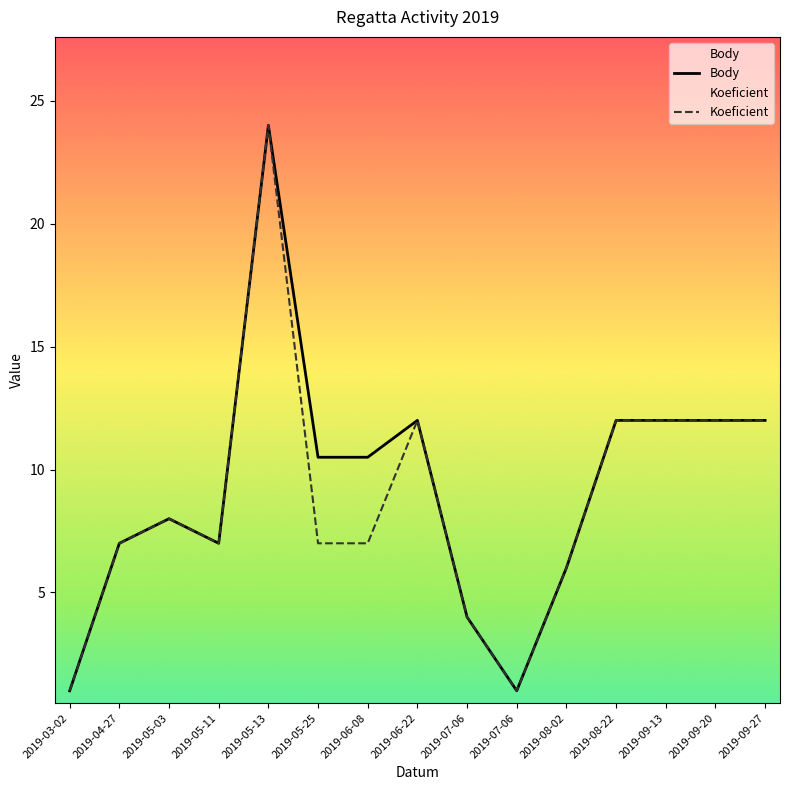

At how many categories does at least one series exceed 3?

13